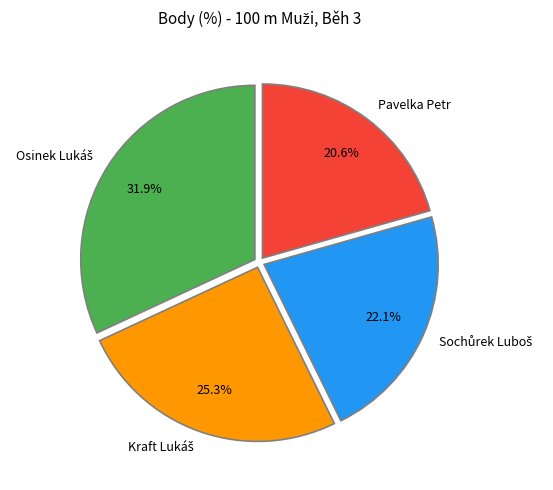

Is there a majority slice in this chart?

No